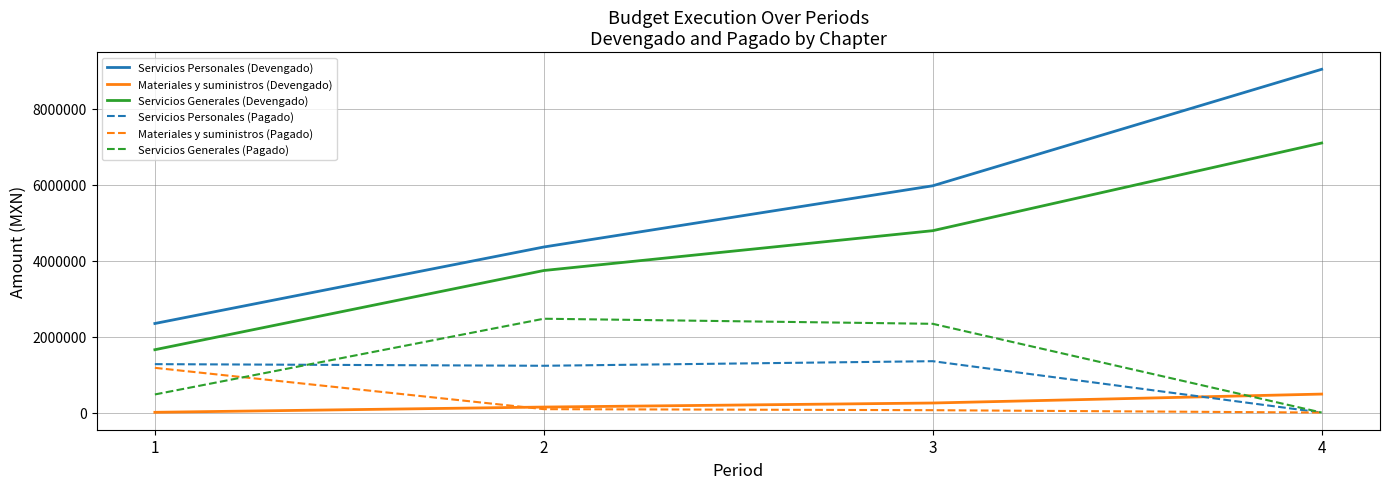

The value of Materiales y suministros (Devengado) at 3 is 251389.4. True or false?

True